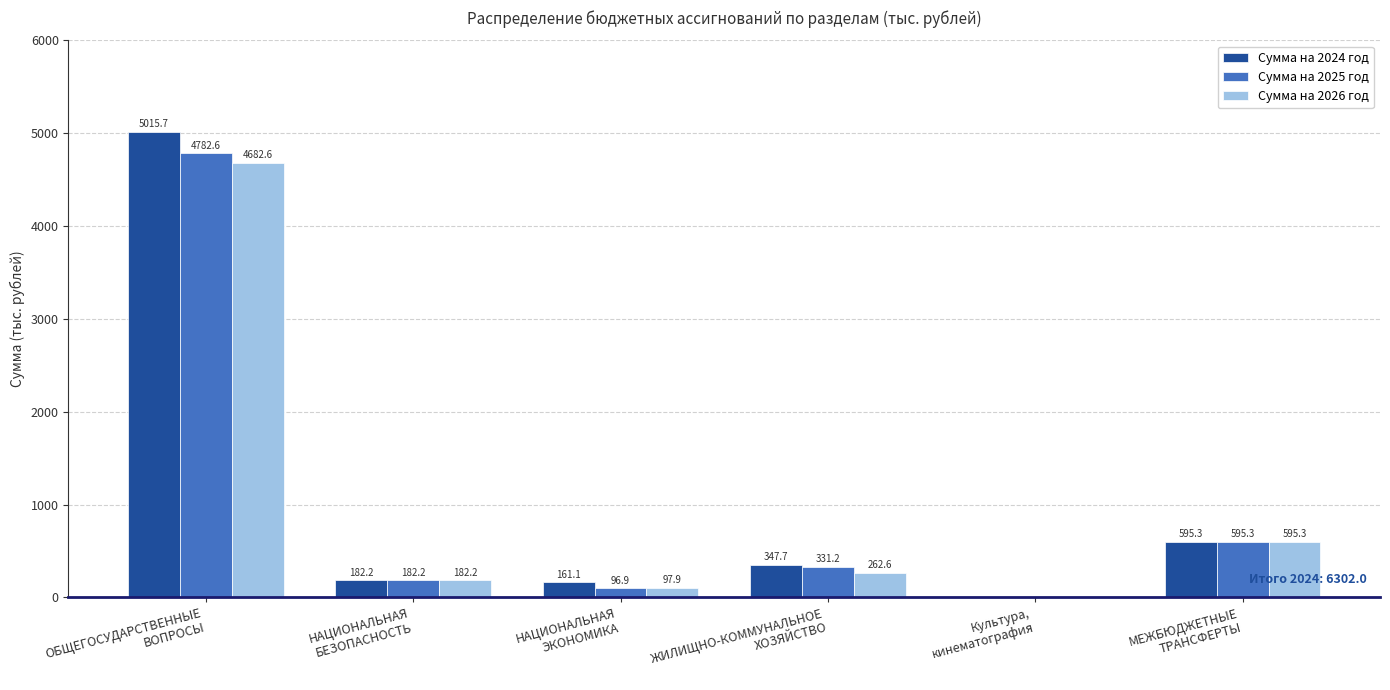

How many data points in Сумма на 2026 год are above 262?

3